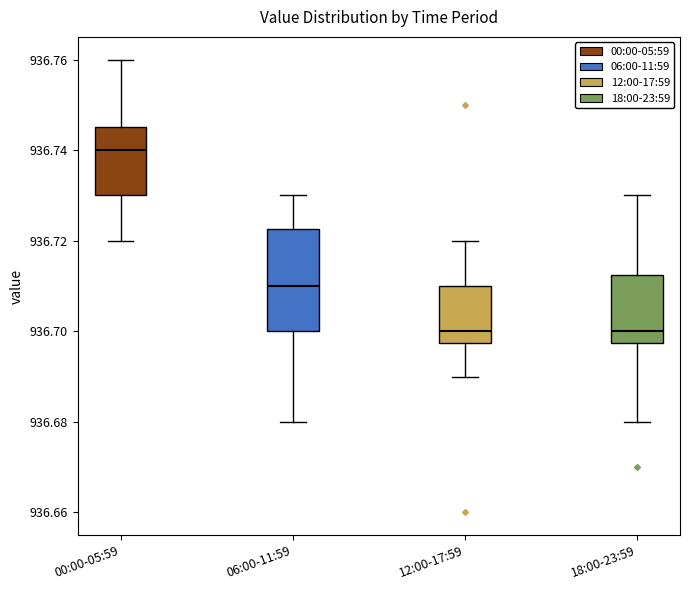

Where does the upper whisker of the box for 12:00-17:59 end on the y-axis? The values are not printed on the chart, so give them approximately, as read against the axis.

936.720